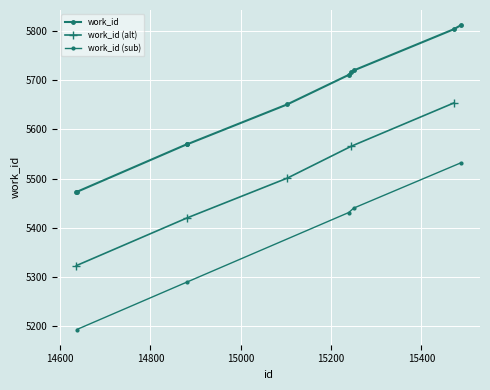

List the labels in order of value, smallest first.

14636, 14637, 14881, 14882, 15103, 15239, 15245, 15250, 15472, 15487